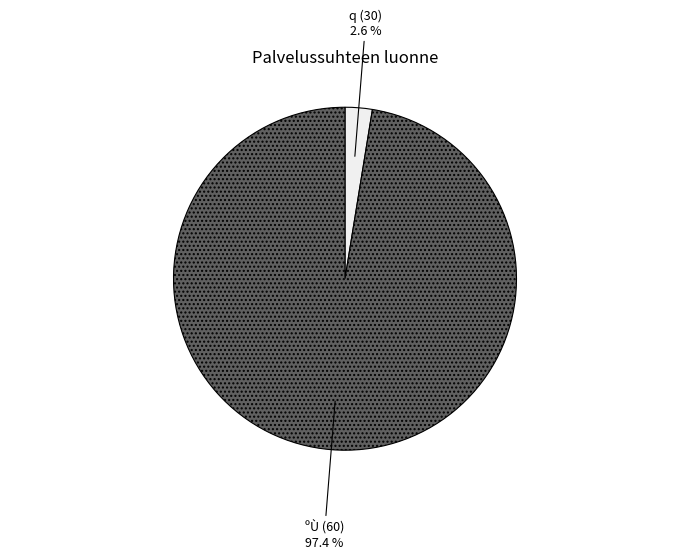

Which slice is the smallest?

q (30)